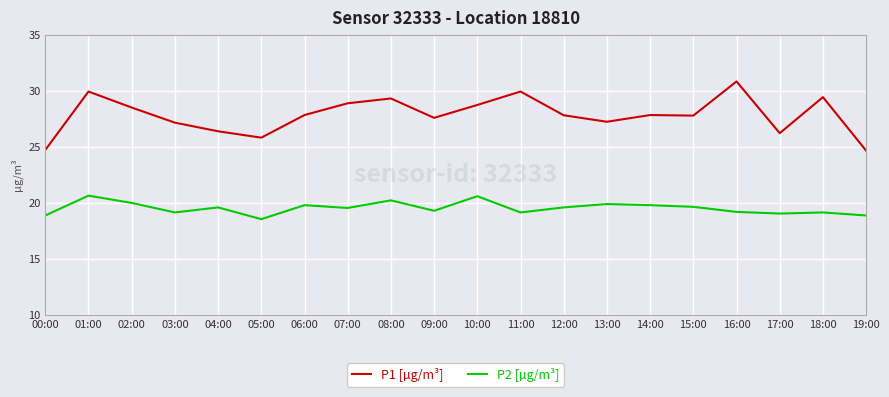

The P1 [µg/m³] series shows 27.2 at 03:00. True or false?

True